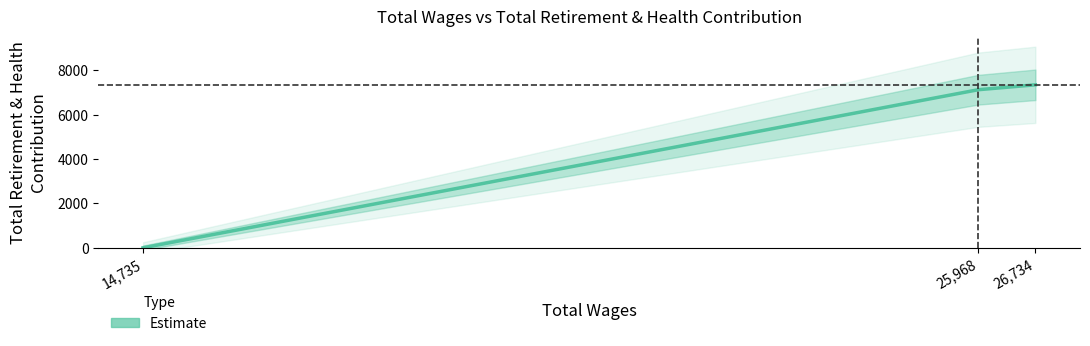

At which category does the chart reach its peak across all series?

26,734